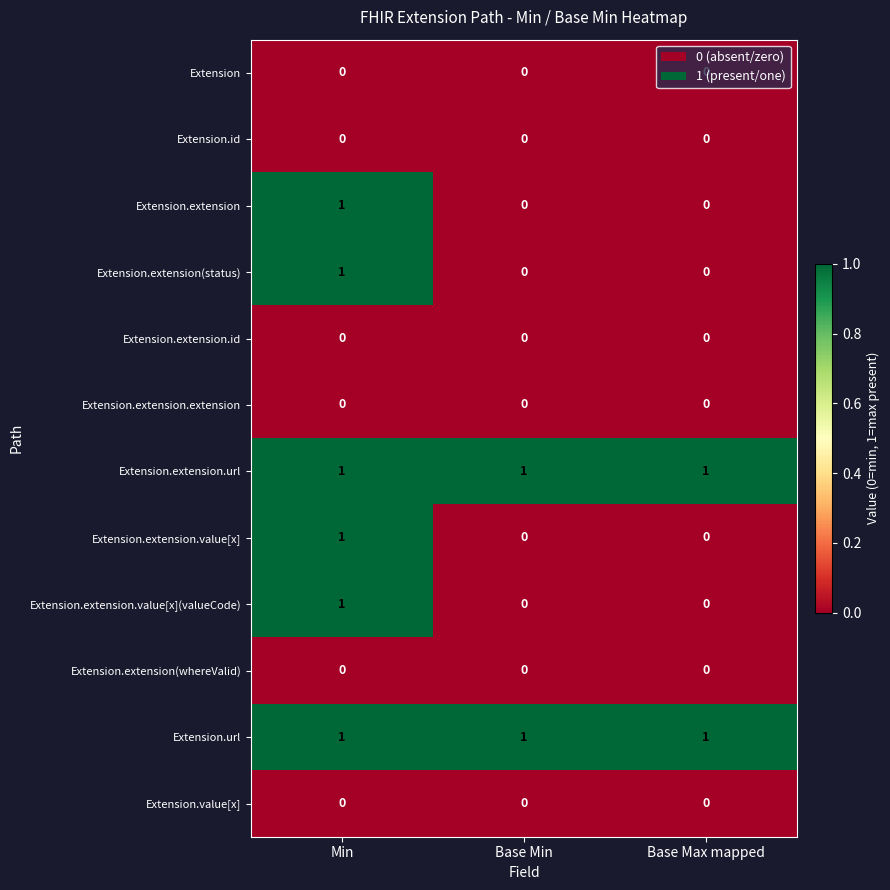

Is it true that Extension.extension(whereValid) equals 0 at Min?

True